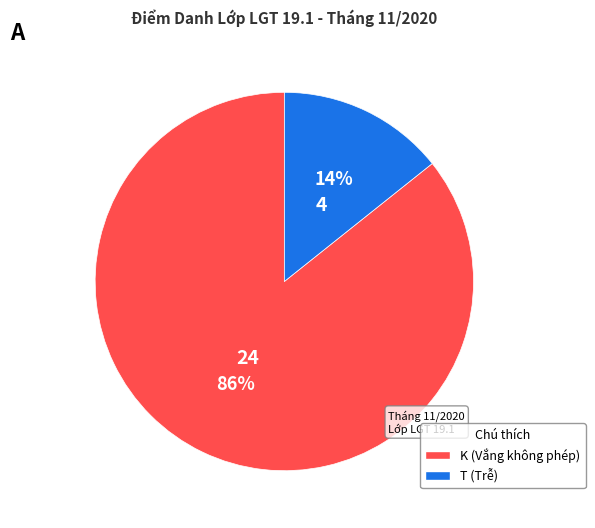

Does any single category account for the majority?

Yes